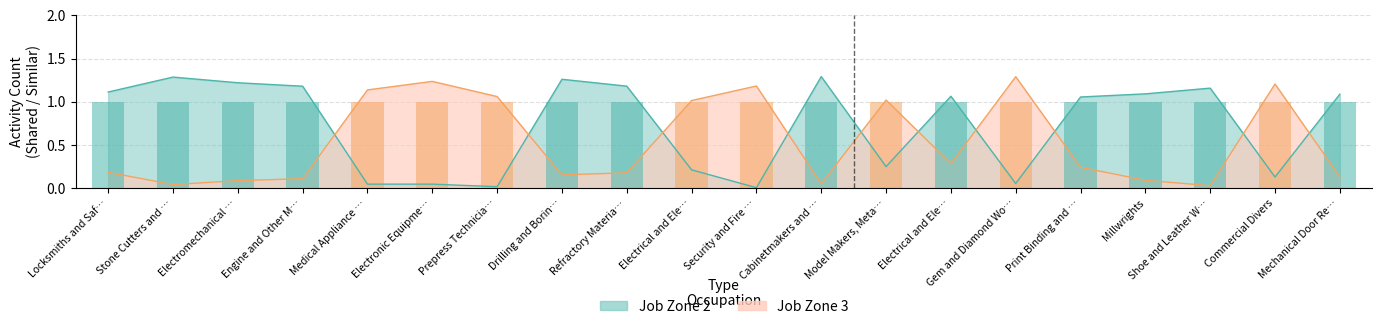

What is the label of the 10th bar from the right?

Security and Fire Alarm Systems Installers